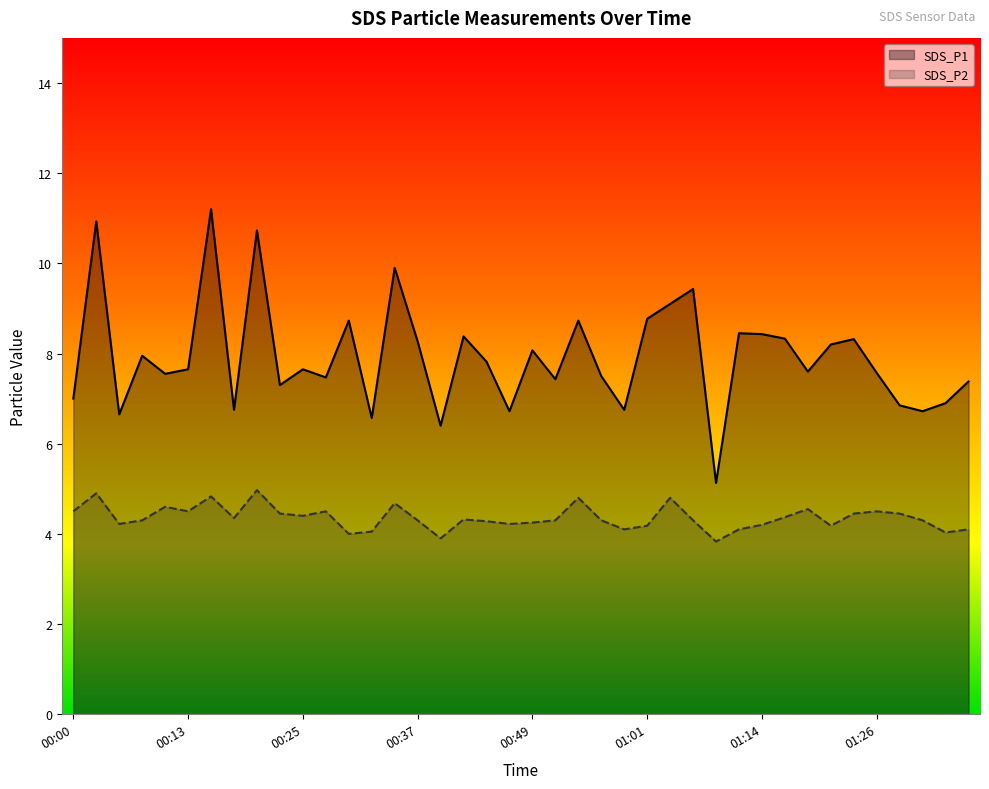

What is the difference between the highest and lowest values at 00:49?

3.8